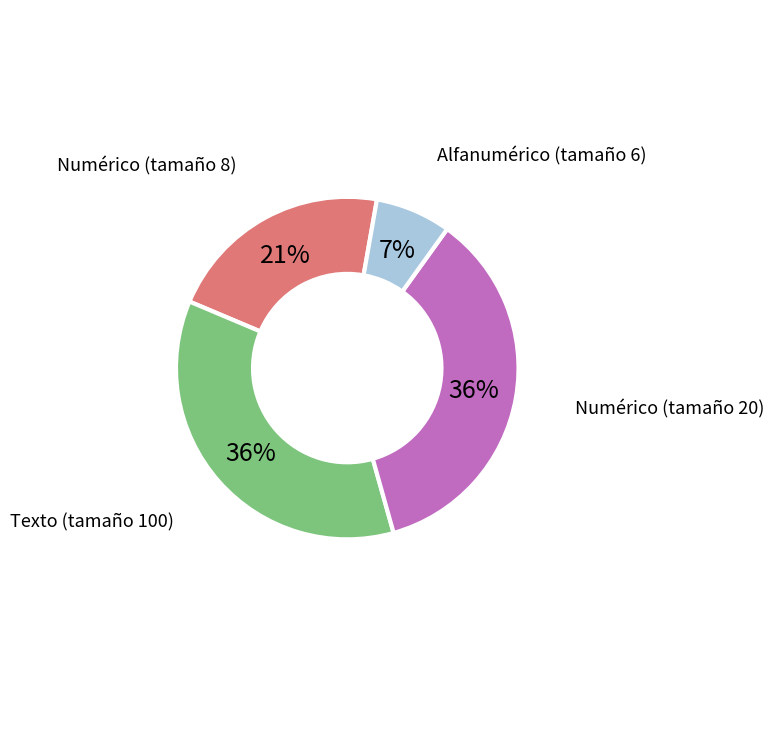

Between Texto (tamaño 100) and Numérico (tamaño 8), which is larger?

Texto (tamaño 100)